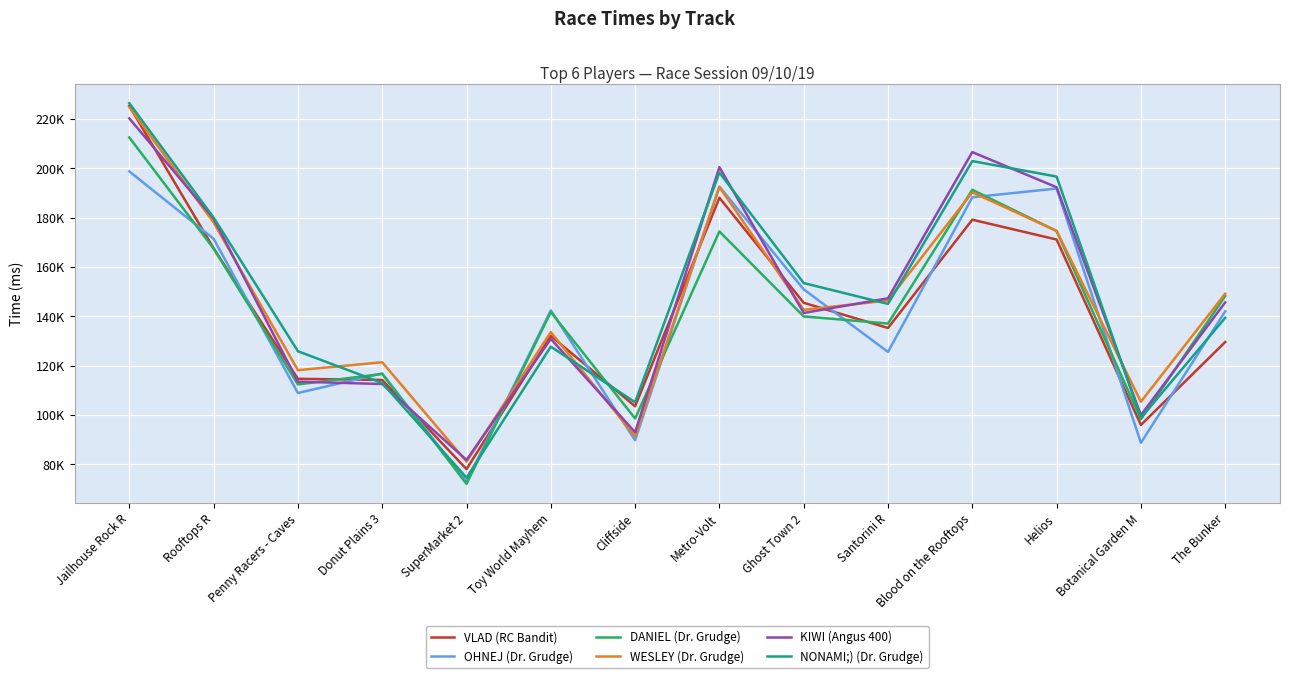

What are all the series names shown in the legend?

VLAD (RC Bandit), OHNEJ (Dr. Grudge), DANIEL (Dr. Grudge), WESLEY (Dr. Grudge), KIWI (Angus 400), NONAMI;) (Dr. Grudge)